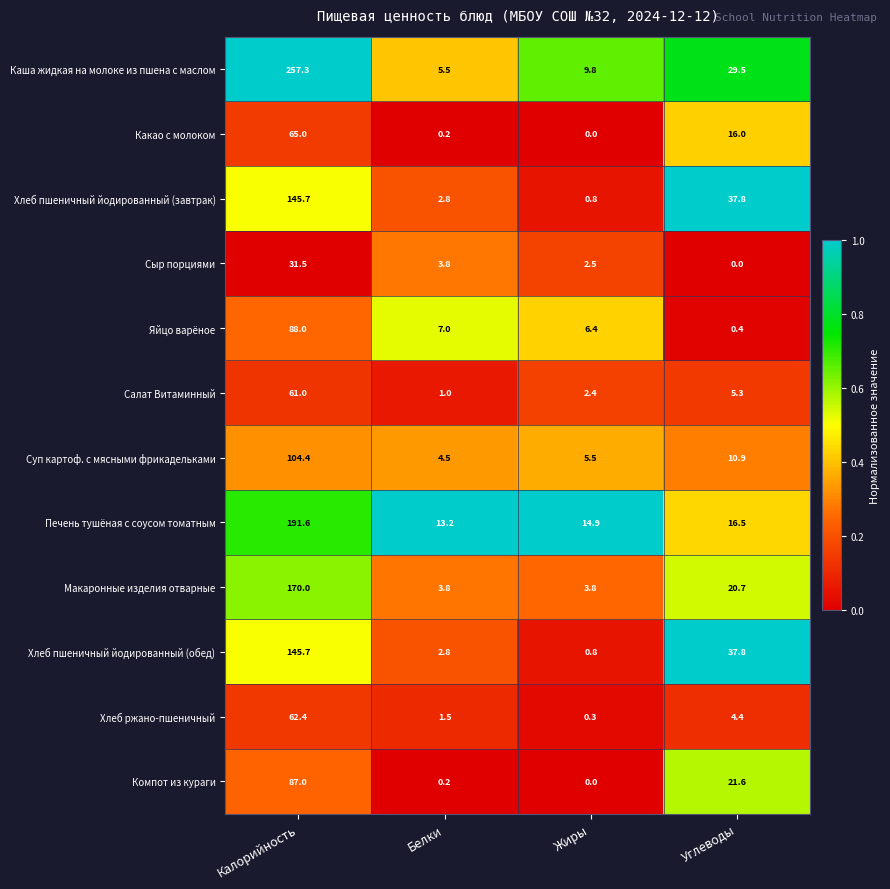

What is the difference between the second highest and minimum values in the Каша жидкая на молоке из пшена с маслом series?

24.0